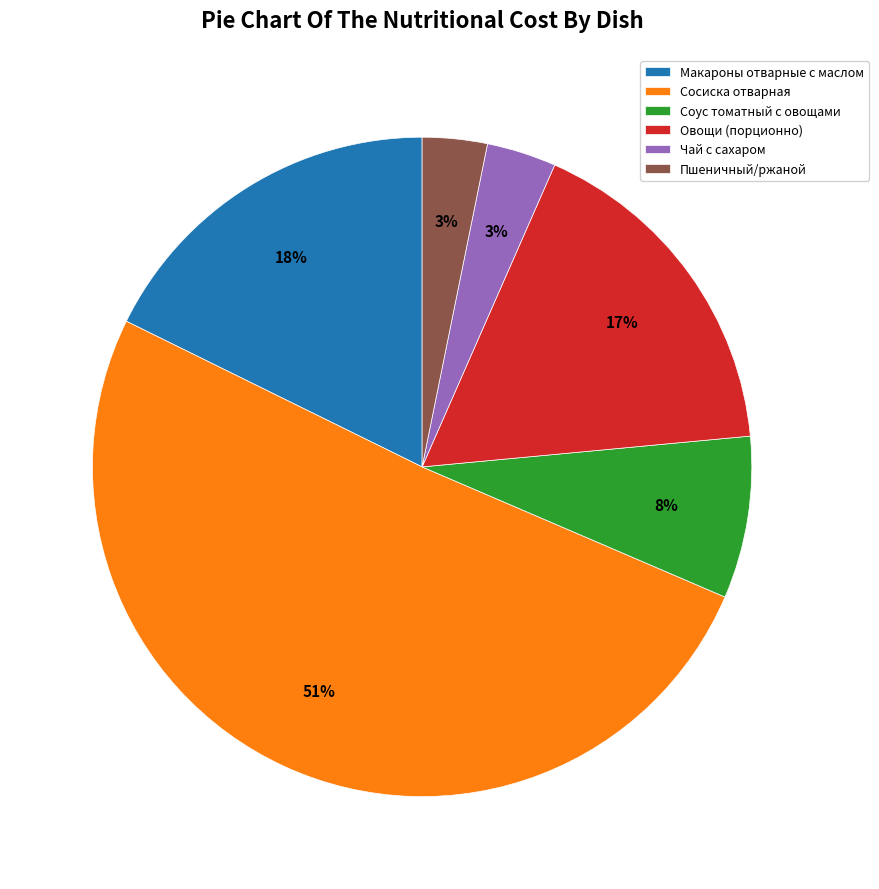

Do Чай с сахаром and Пшеничный/ржаной together represent more than half of the pie?

No